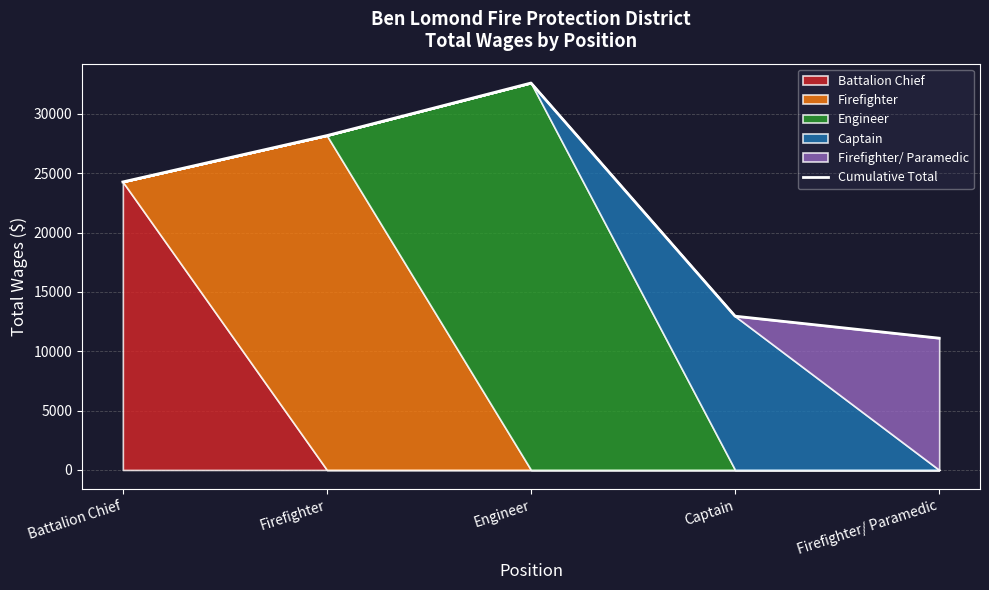

What is the maximum value shown in the chart?

32607